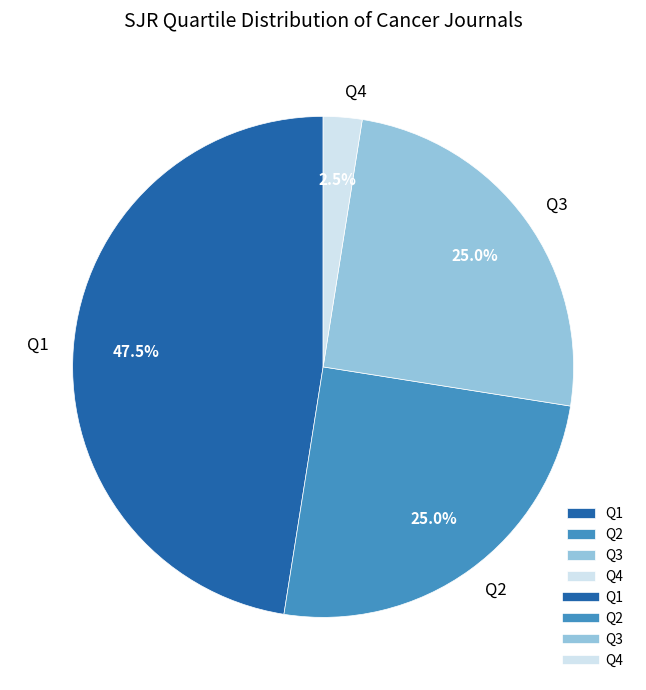

Which slice is the smallest?

Q4